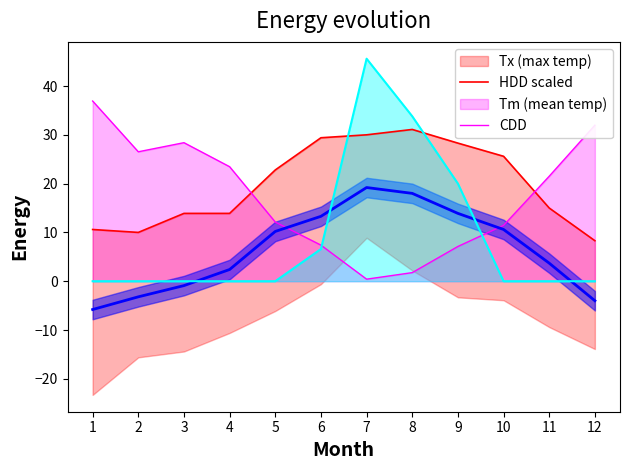

True or false: Tm (mean temp) and Tx (max temp) cross at least once.

False